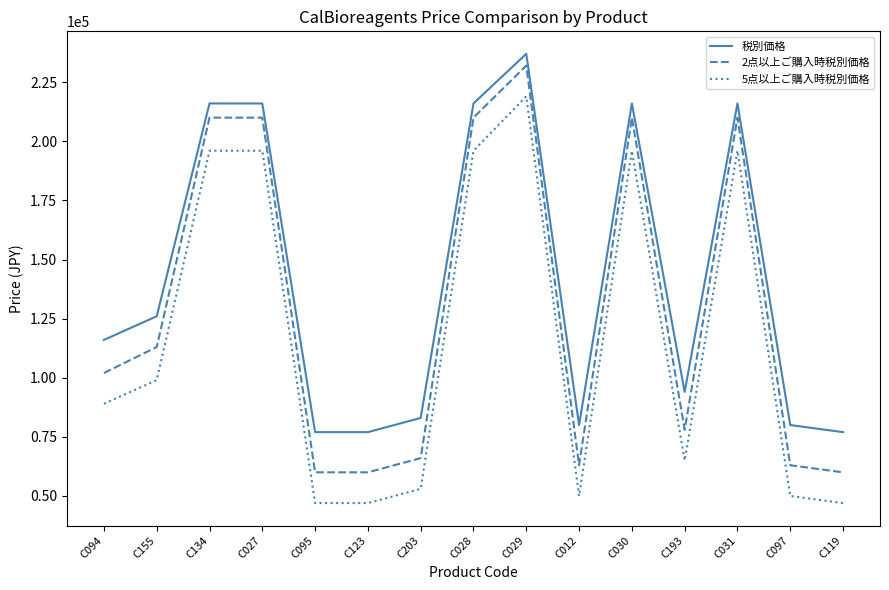

How many distinct data groups are displayed?

3